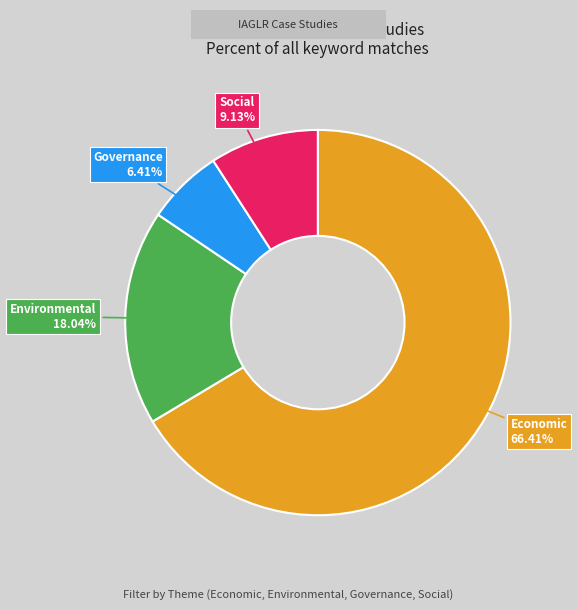

Which slice is the largest?

Economic